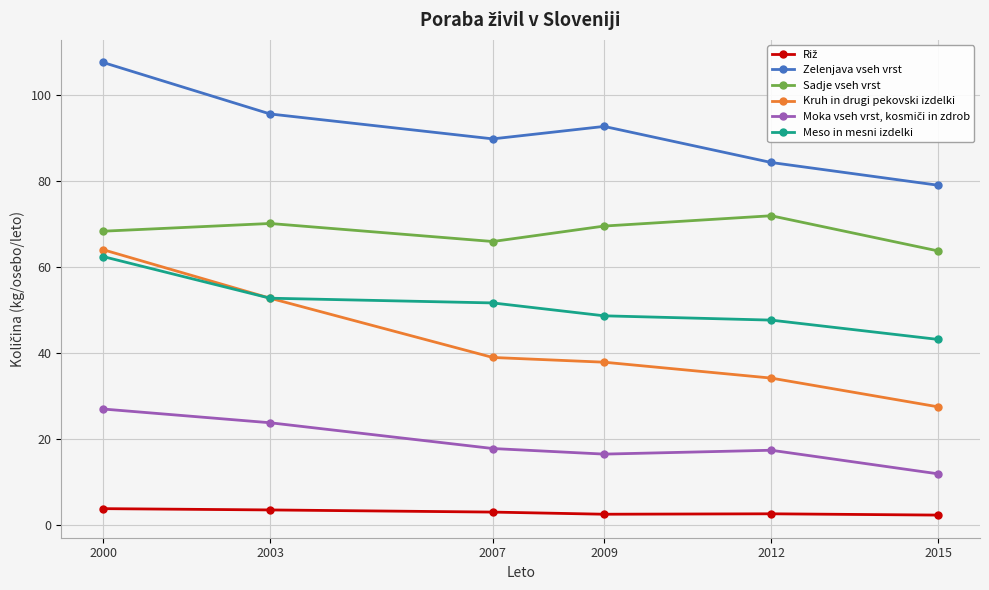

What is the difference between the highest and lowest values at 2003?

92.2